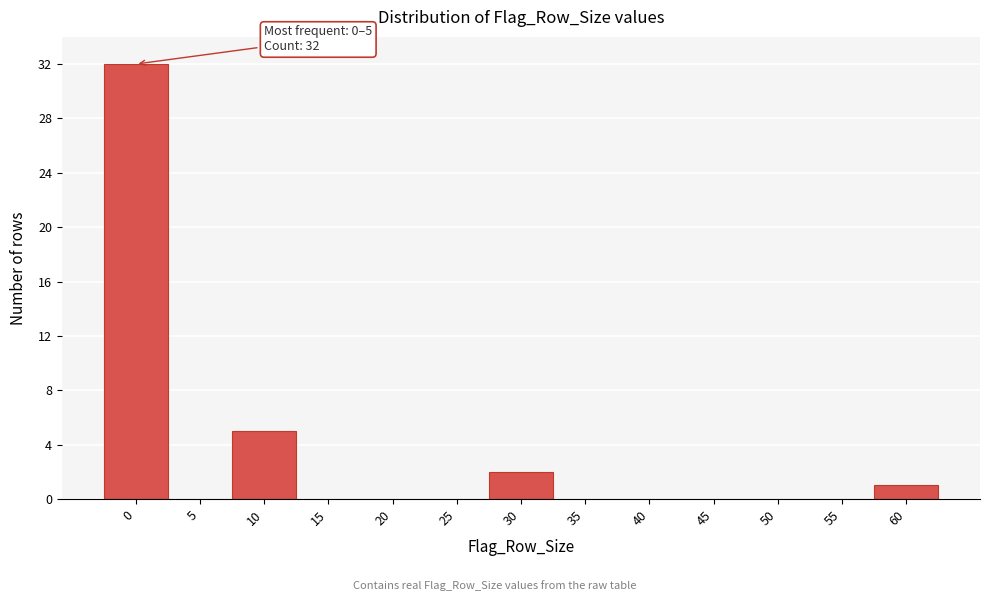

Reading left to right, extract all data points from this chart.

0=32	5=0	10=5	15=0	20=0	25=0	30=2	35=0	40=0	45=0	50=0	55=0	60=1